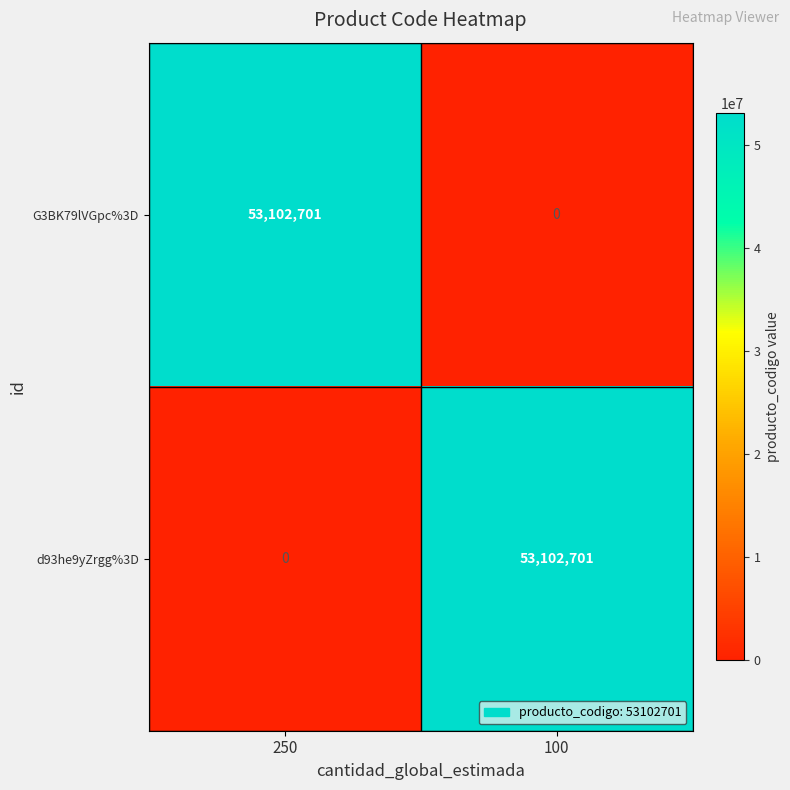

What is the maximum value shown in the chart?

53102701